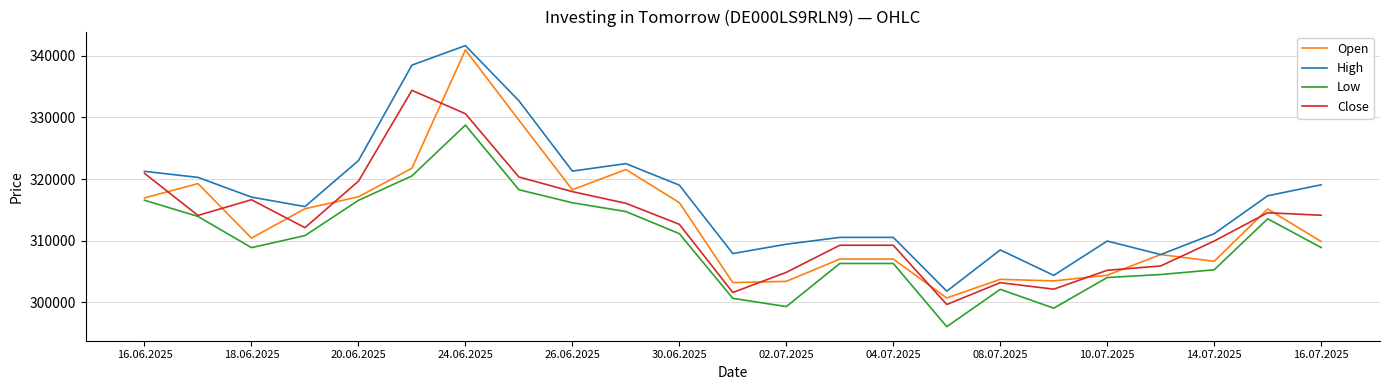

What is the minimum value for Open?

300710